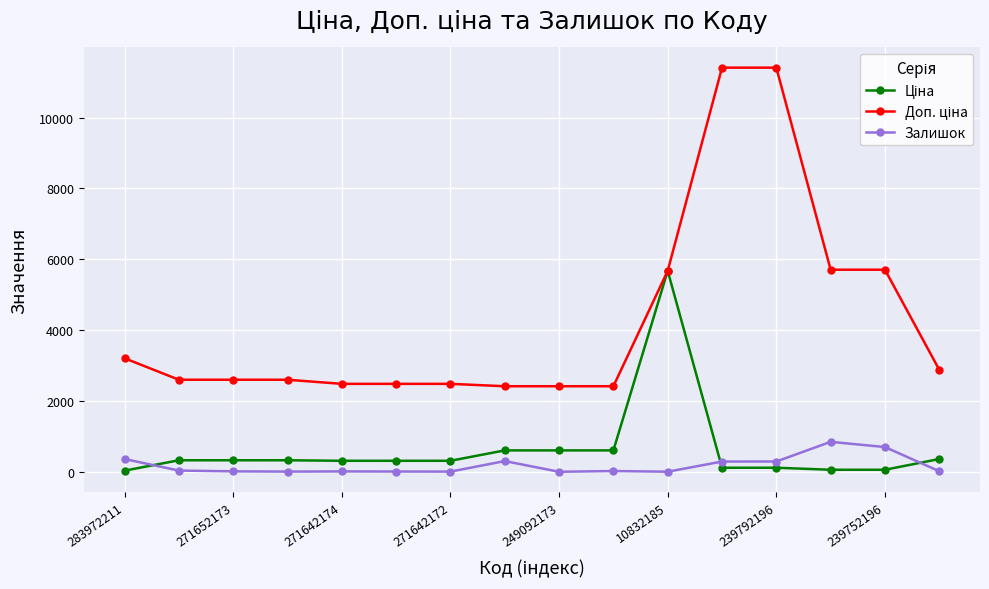

At how many categories does at least one series exceed 3922?

5